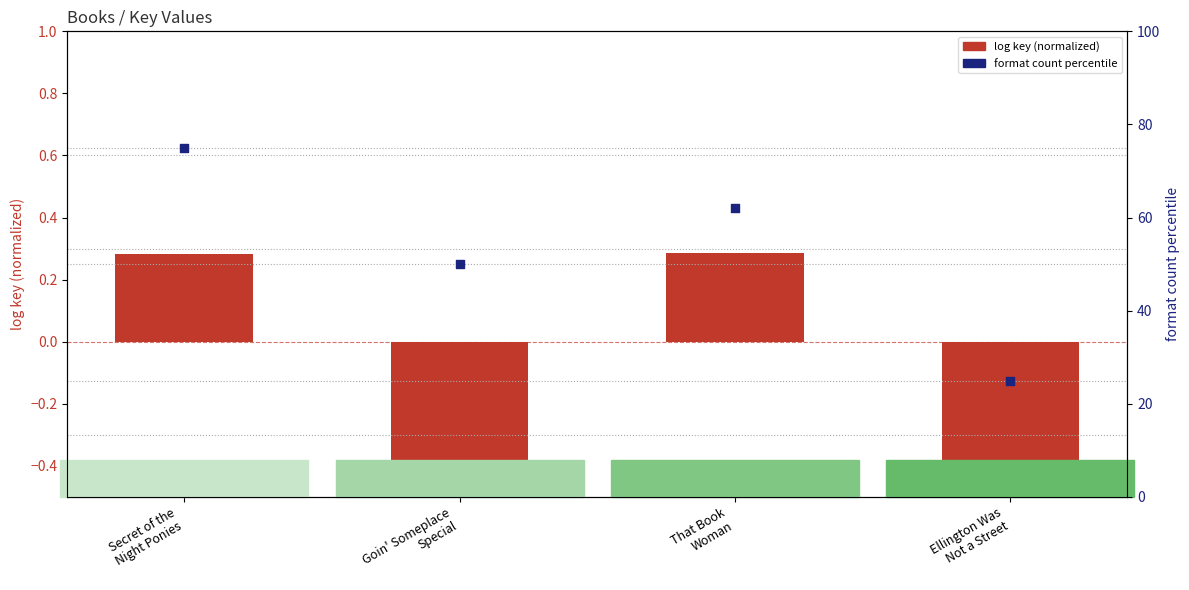

Which series contains the highest Y value?

format count percentile